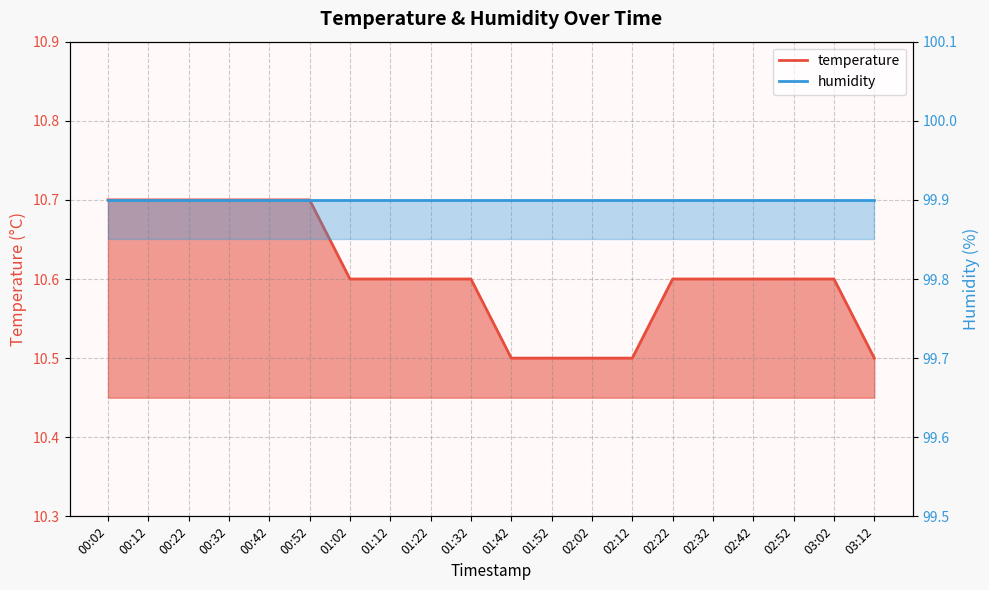

What is the difference between the values at 00:32 and 01:42?

0.2